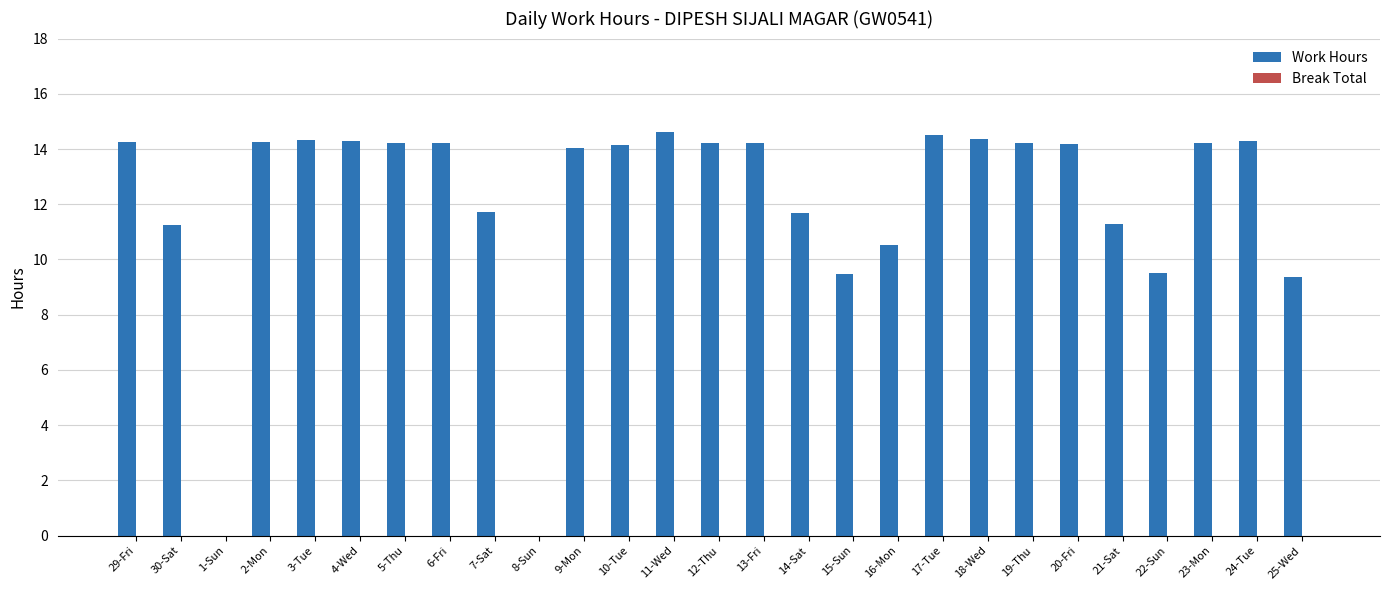

What is the change in value from 7-Sat to 18-Wed?

+2.6